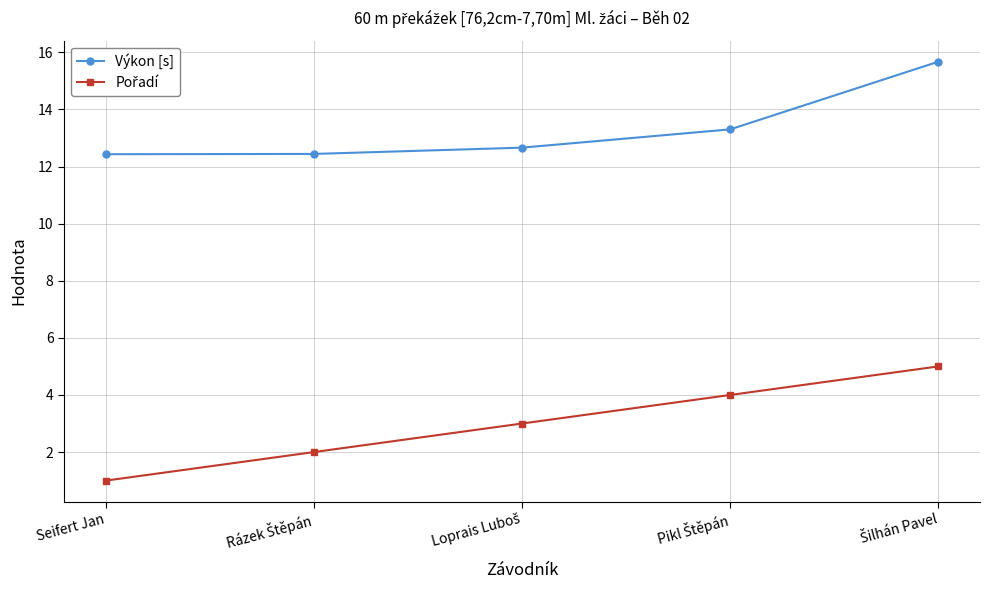

What is the difference between the maximum and minimum values in the Výkon [s] series?

3.2